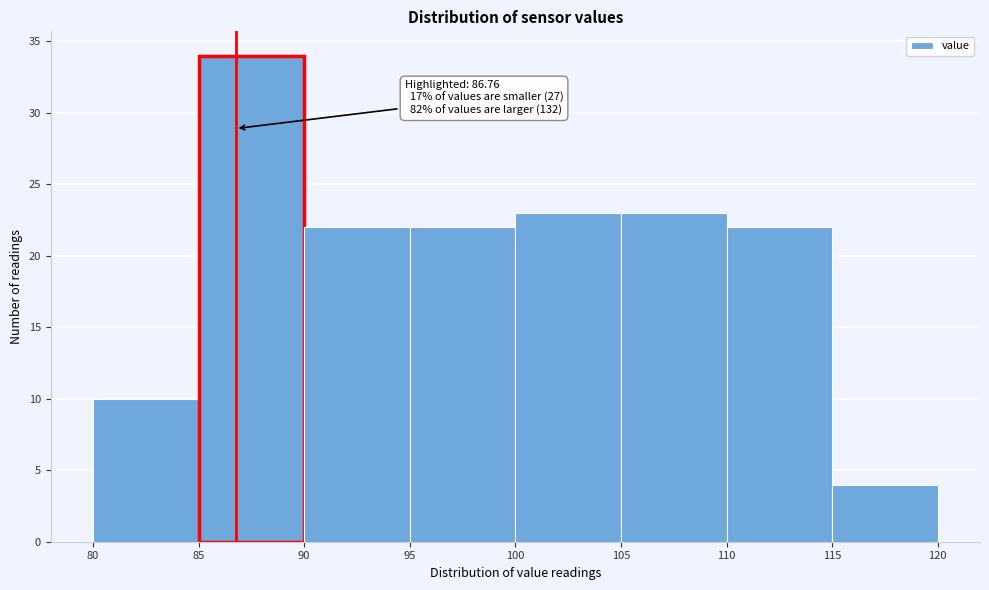

Over which range of the x-axis is the bar tallest?

85 to 90